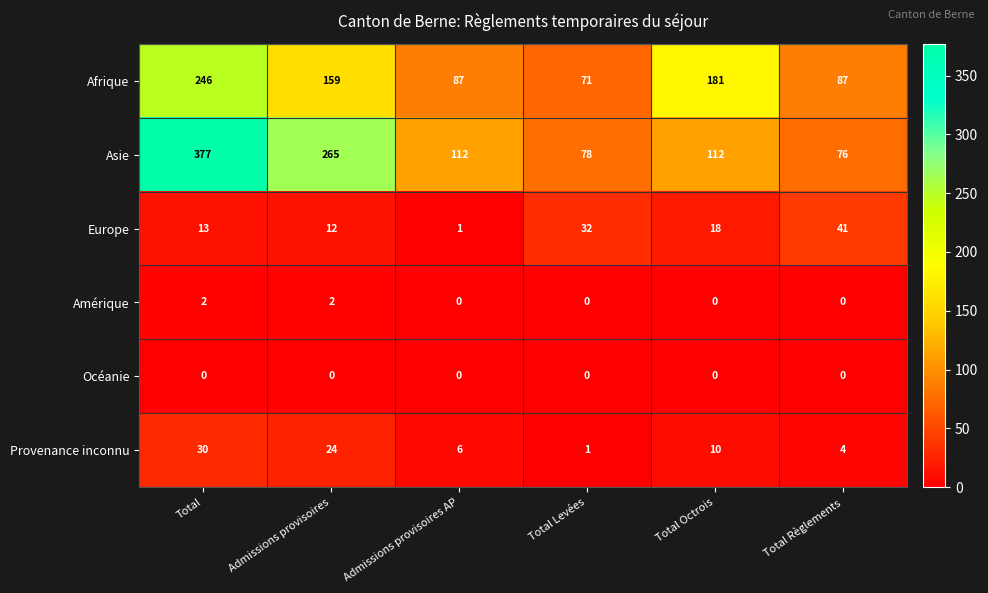

What is the greatest value displayed?

377